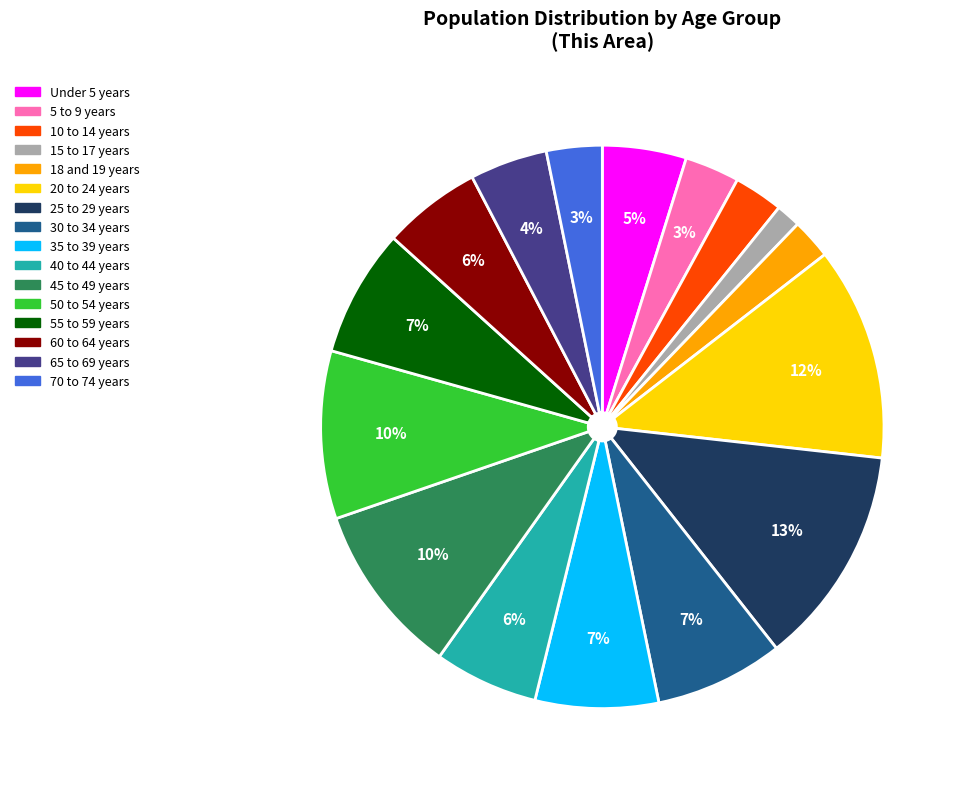

Combined, do 55 to 59 years and 15 to 17 years account for over 50%?

No